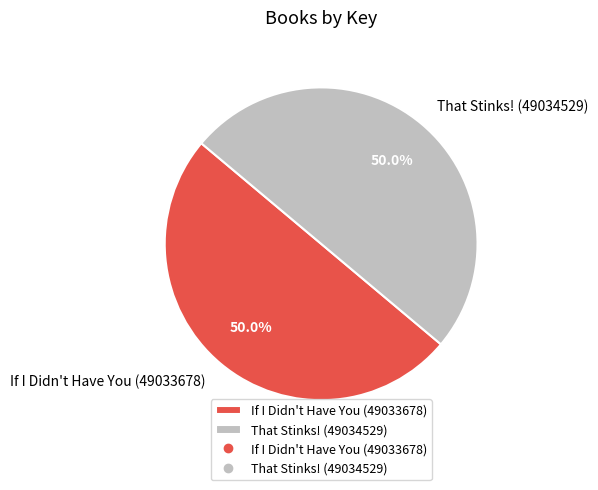

True or false: That Stinks! (49034529) accounts for 61% of the total.

False